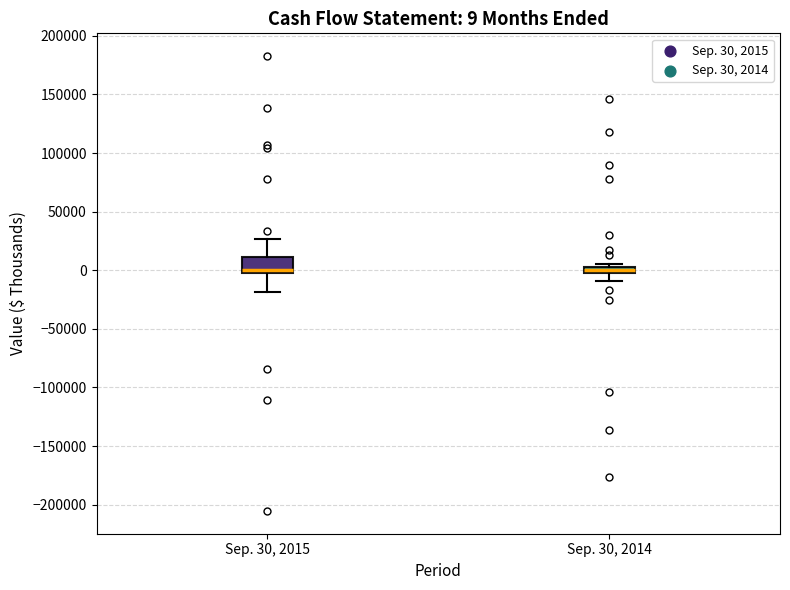

Comparing the boxes themselves (not the whiskers), which one is the tallest?

Sep. 30, 2015